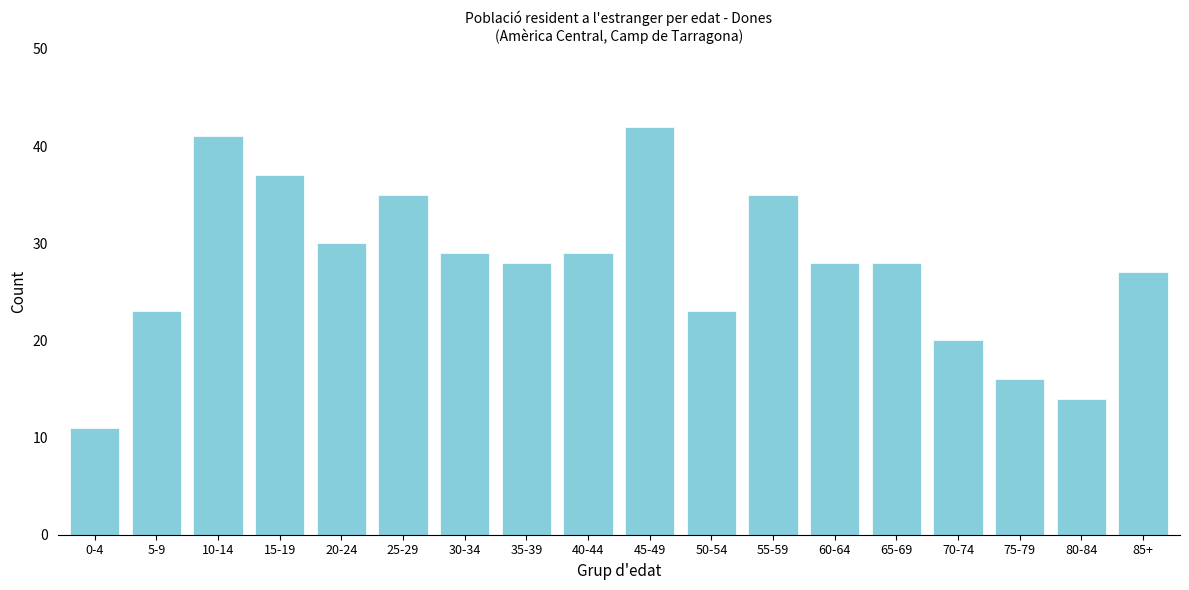

Reading left to right, transcribe all the data shown in this chart.

11	23	41	37	30	35	29	28	29	42	23	35	28	28	20	16	14	27